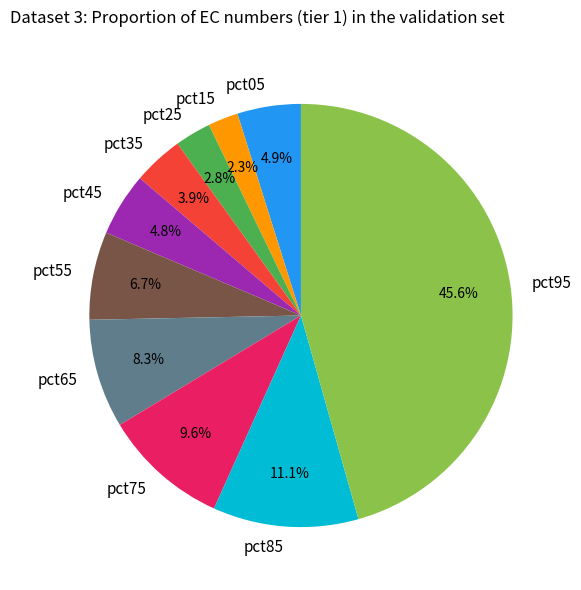

Combined, do pct35 and pct85 account for over 50%?

No